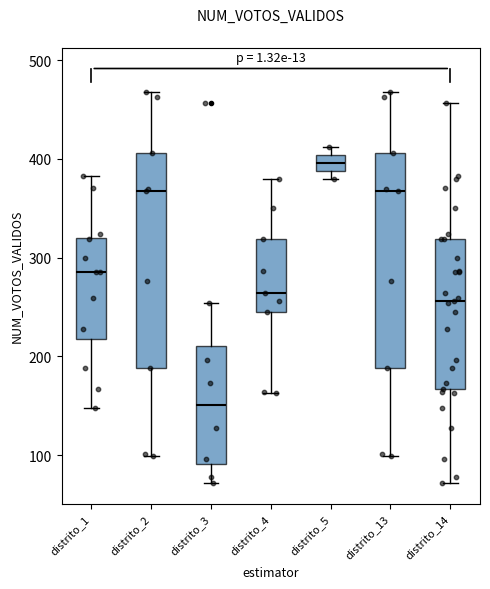

Reading left to right, transcribe this box plot: for each box, give where its median line is, the range the box spans, and where its two whiskers end, as read against the y-axis. The values are not printed on the chart, so give them approximately, as read against the axis.

distrito_1: median 290, box 220 to 320, whiskers 150 to 380
distrito_2: median 370, box 190 to 410, whiskers 100 to 470
distrito_3: median 150, box 90 to 210, whiskers 70 to 250
distrito_4: median 260, box 250 to 320, whiskers 160 to 380
distrito_5: median 400 (inside the box), box 390 to 400, whiskers 380 to 410
distrito_13: median 370, box 190 to 410, whiskers 100 to 470
distrito_14: median 260, box 170 to 320, whiskers 70 to 460